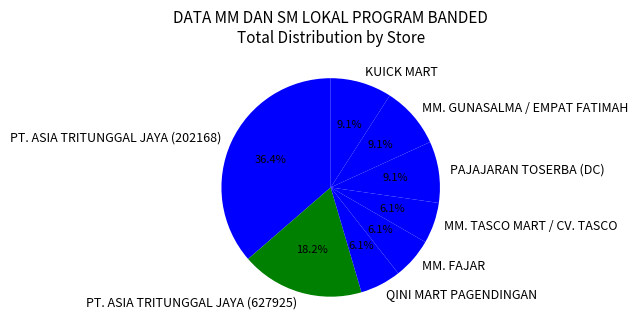

To the nearest percent, what is the difference between the largest and smallest slice percentages?

30%